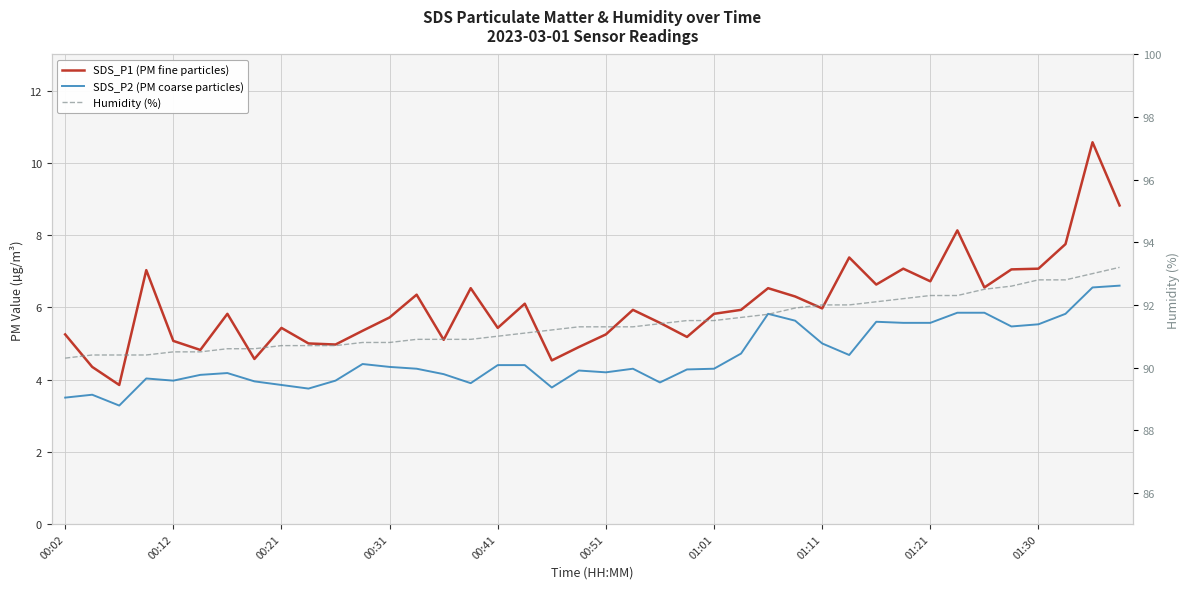

Which series has the widest spread of values?

SDS_P1 (PM fine particles)